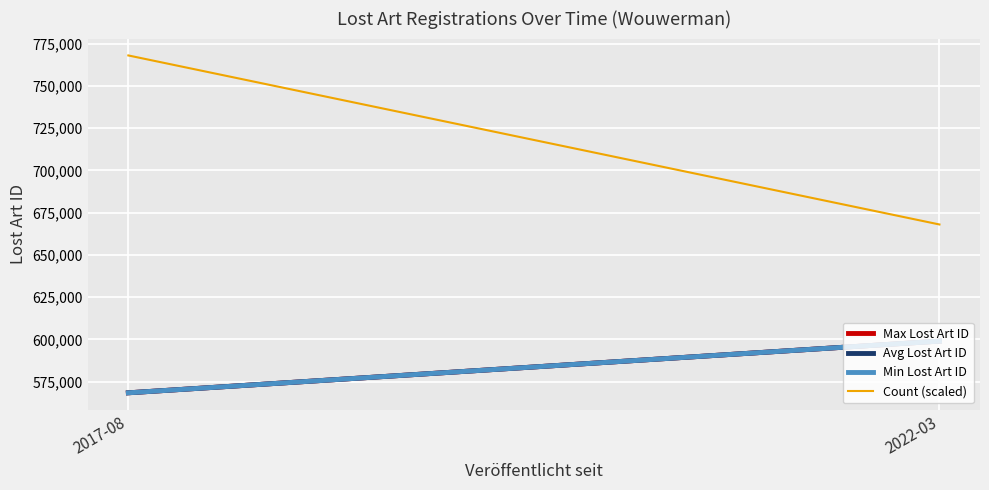

What is the sum of the Avg Lost Art ID values at 2022-03 and 2017-08?

1167414.5